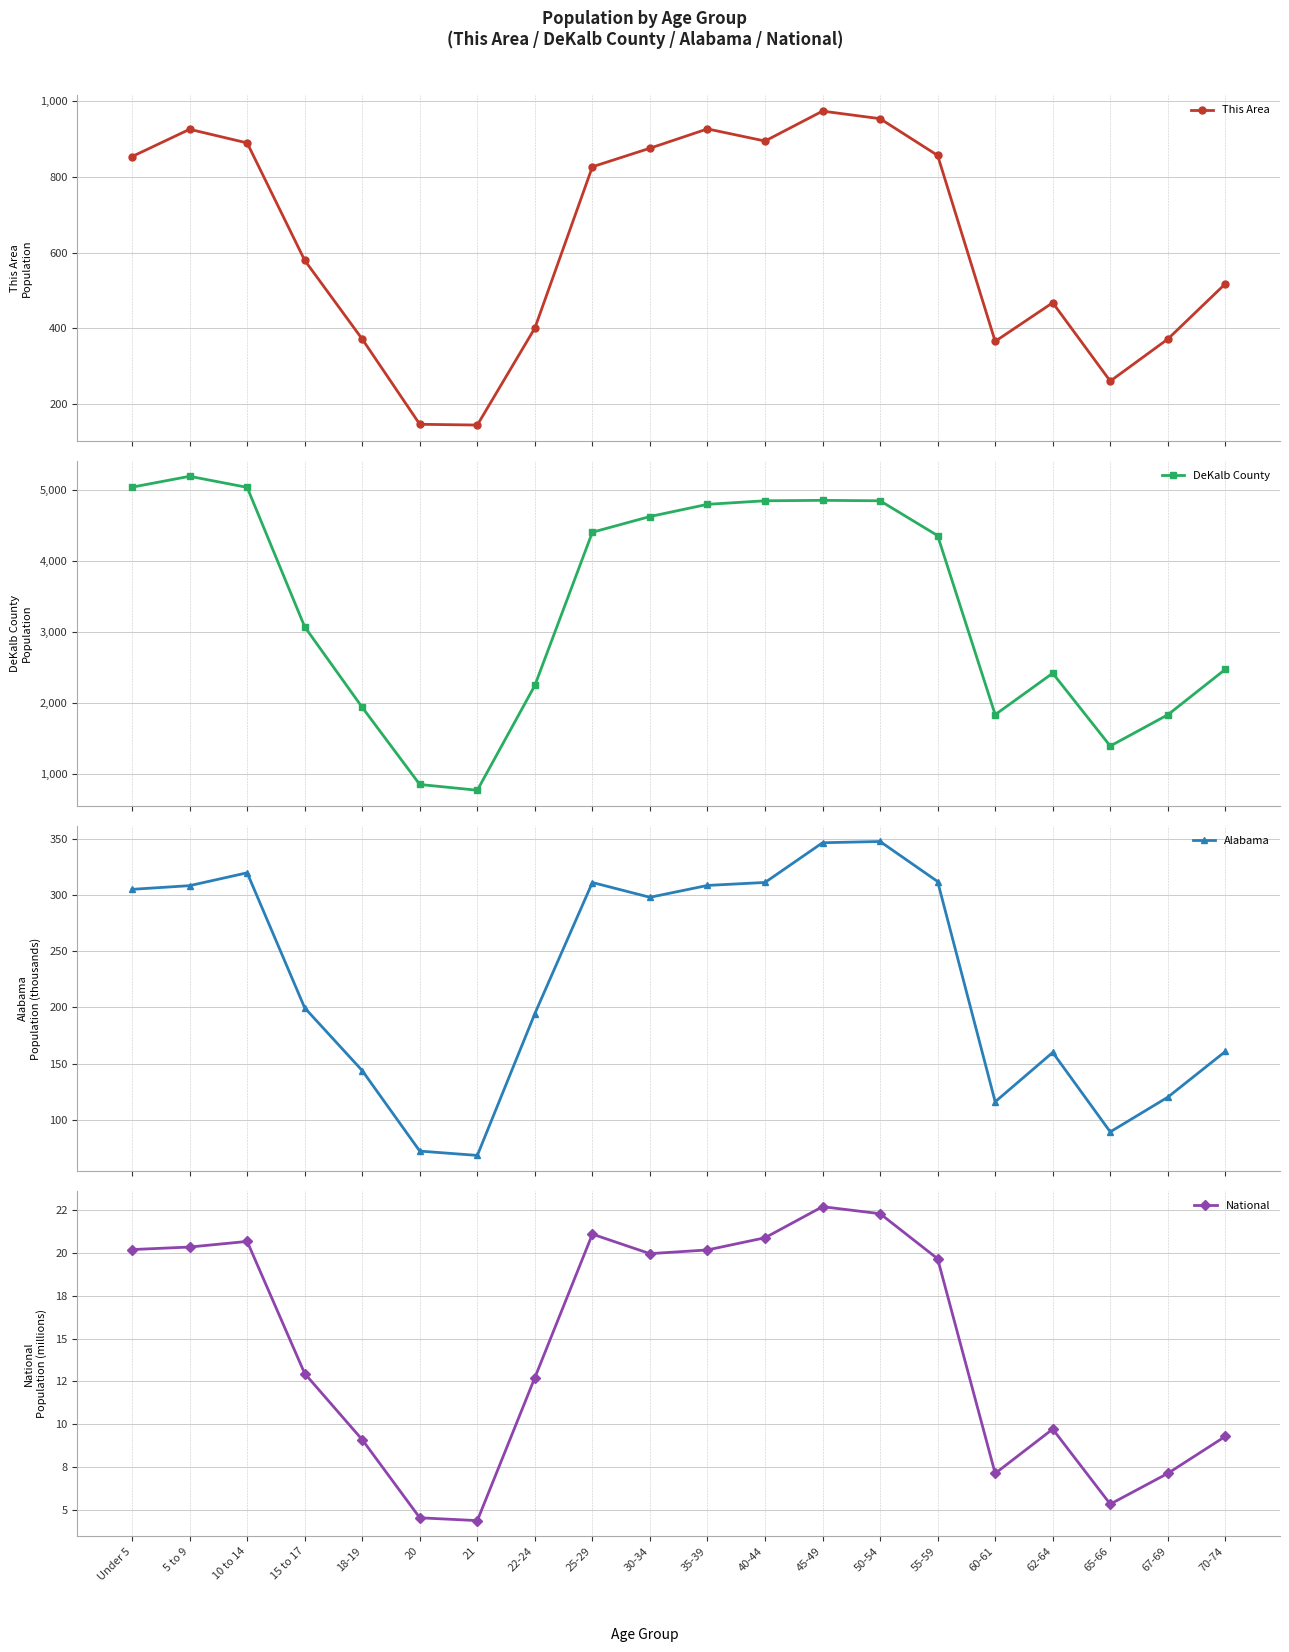

Reading left to right, list all the values displayed in this chart.

This Area: Under 5=854.0	5 to 9=926.0	10 to 14=890.0	15 to 17=580.0	18-19=372.0	20=147.0	21=145.0	22-24=401.0	25-29=827.0	30-34=876.0	35-39=927.0	40-44=895.0	45-49=974.0	50-54=954.0	55-59=857.0	60-61=366.0	62-64=468.0	65-66=261.0	67-69=372.0	70-74=518.0
DeKalb County: Under 5=5046.0	5 to 9=5199.0	10 to 14=5043.0	15 to 17=3078.0	18-19=1943.0	20=856.0	21=775.0	22-24=2252.0	25-29=4411.0	30-34=4632.0	35-39=4804.0	40-44=4854.0	45-49=4860.0	50-54=4854.0	55-59=4363.0	60-61=1840.0	62-64=2424.0	65-66=1398.0	67-69=1838.0	70-74=2479.0
Alabama: Under 5=305.0	5 to 9=308.2	10 to 14=319.7	15 to 17=199.6	18-19=143.9	20=72.3	21=68.5	22-24=194.5	25-29=311.0	30-34=297.9	35-39=308.4	40-44=311.1	45-49=346.4	50-54=347.5	55-59=311.9	60-61=116.1	62-64=160.0	65-66=89.4	67-69=120.2	70-74=160.9
National: Under 5=20.2	5 to 9=20.3	10 to 14=20.7	15 to 17=13.0	18-19=9.1	20=4.5	21=4.4	22-24=12.7	25-29=21.1	30-34=20.0	35-39=20.2	40-44=20.9	45-49=22.7	50-54=22.3	55-59=19.7	60-61=7.1	62-64=9.7	65-66=5.3	67-69=7.1	70-74=9.3